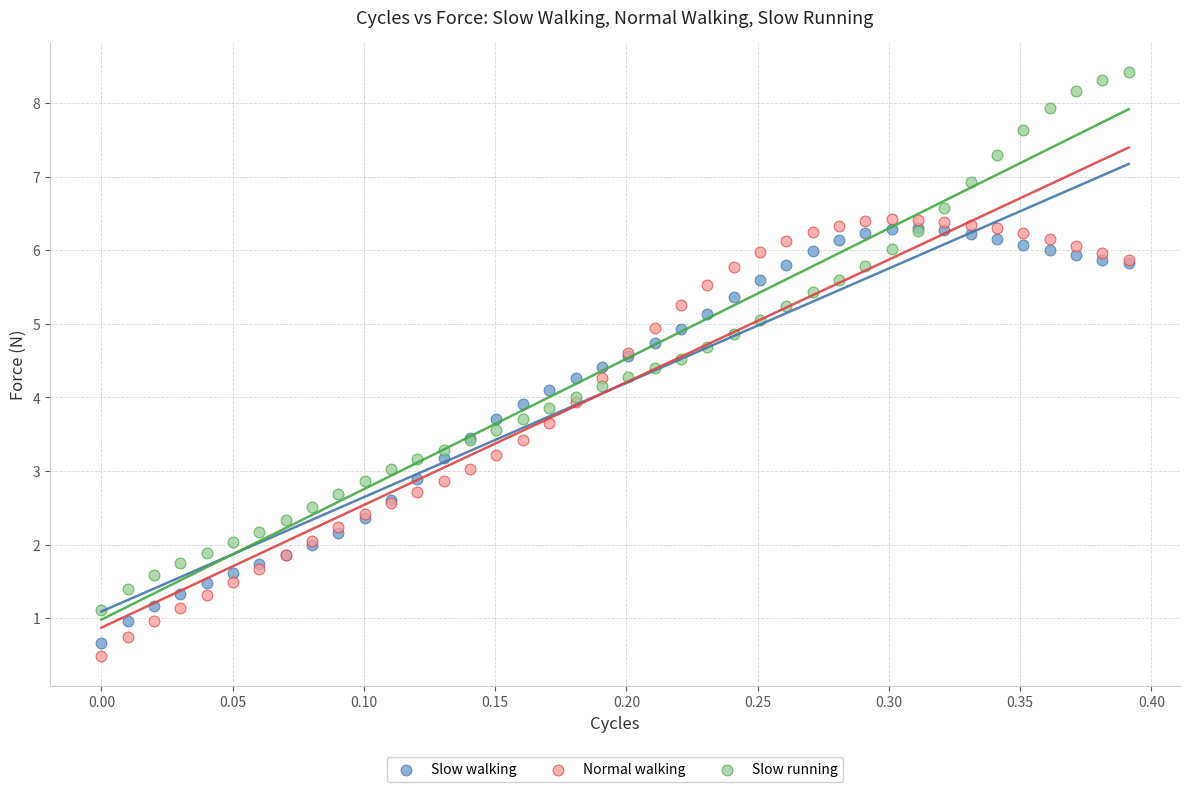

What are all the series names shown in the legend?

Slow walking, Normal walking, Slow running